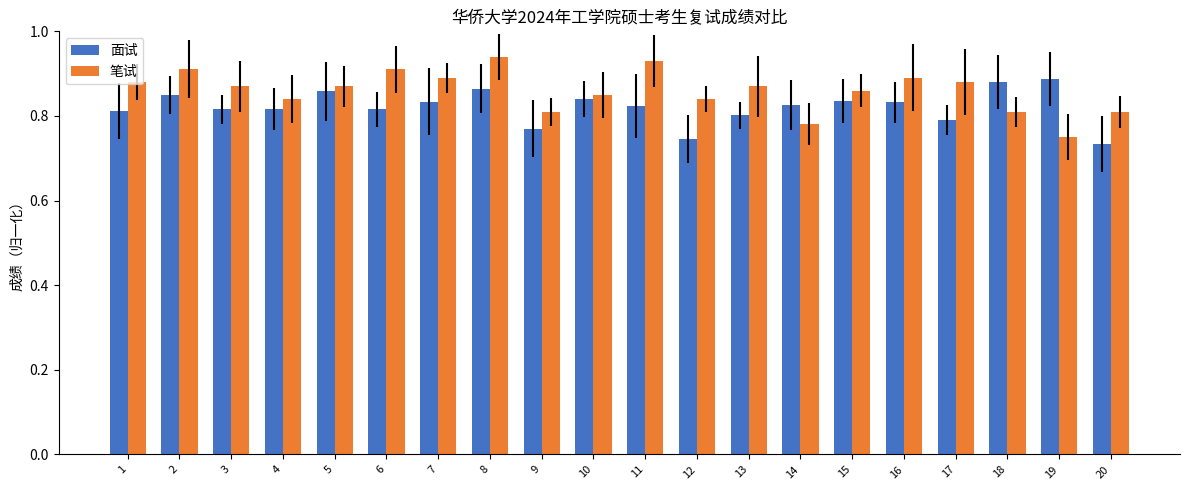

The value of 面试 at 1 is 0.5. True or false?

False